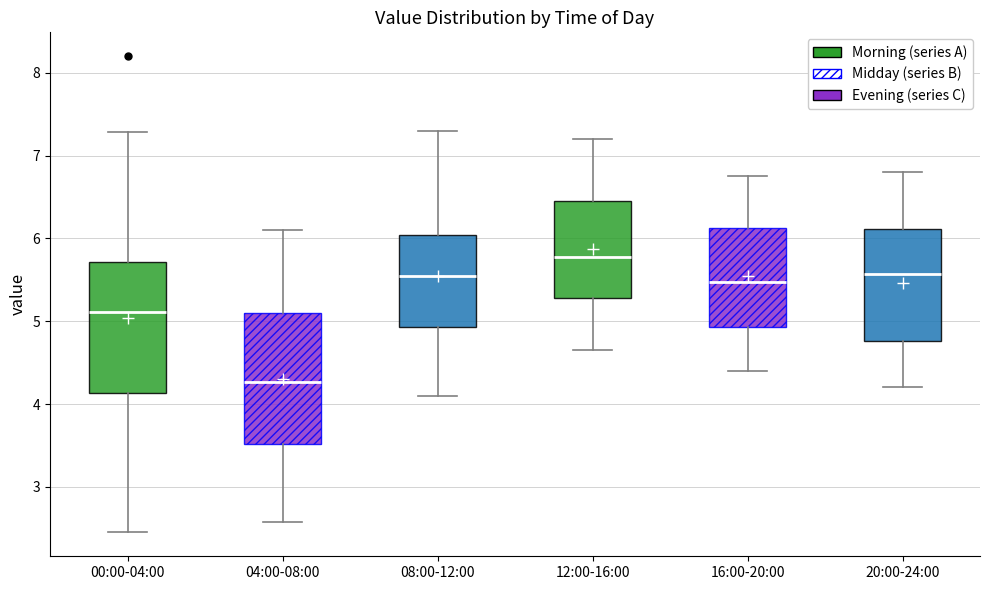

Which box has the lowest median line?

04:00-08:00